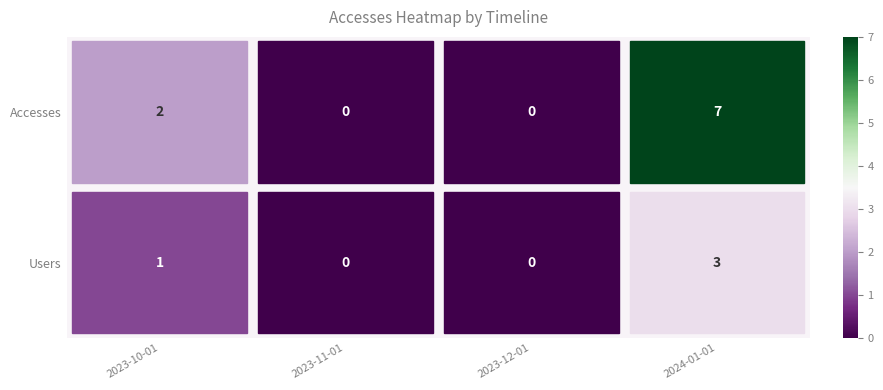

The Accesses series shows 3 at 2023-11-01. True or false?

False